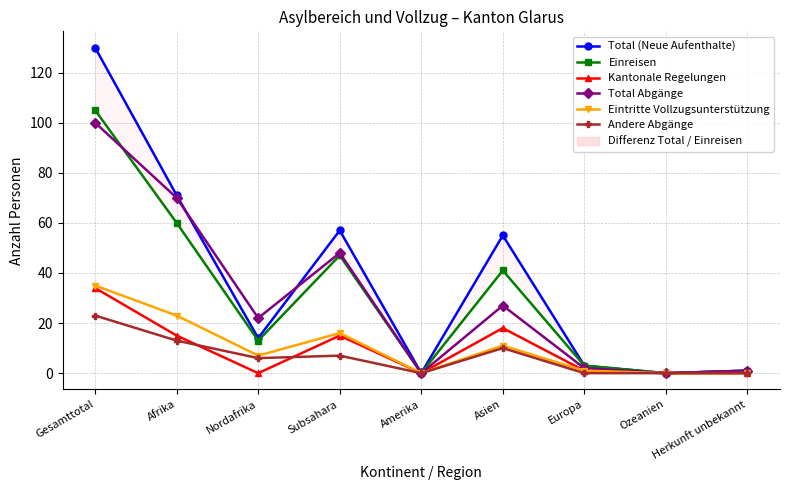

Is it true that Total (Neue Aufenthalte) equals 30 at Gesamttotal?

False